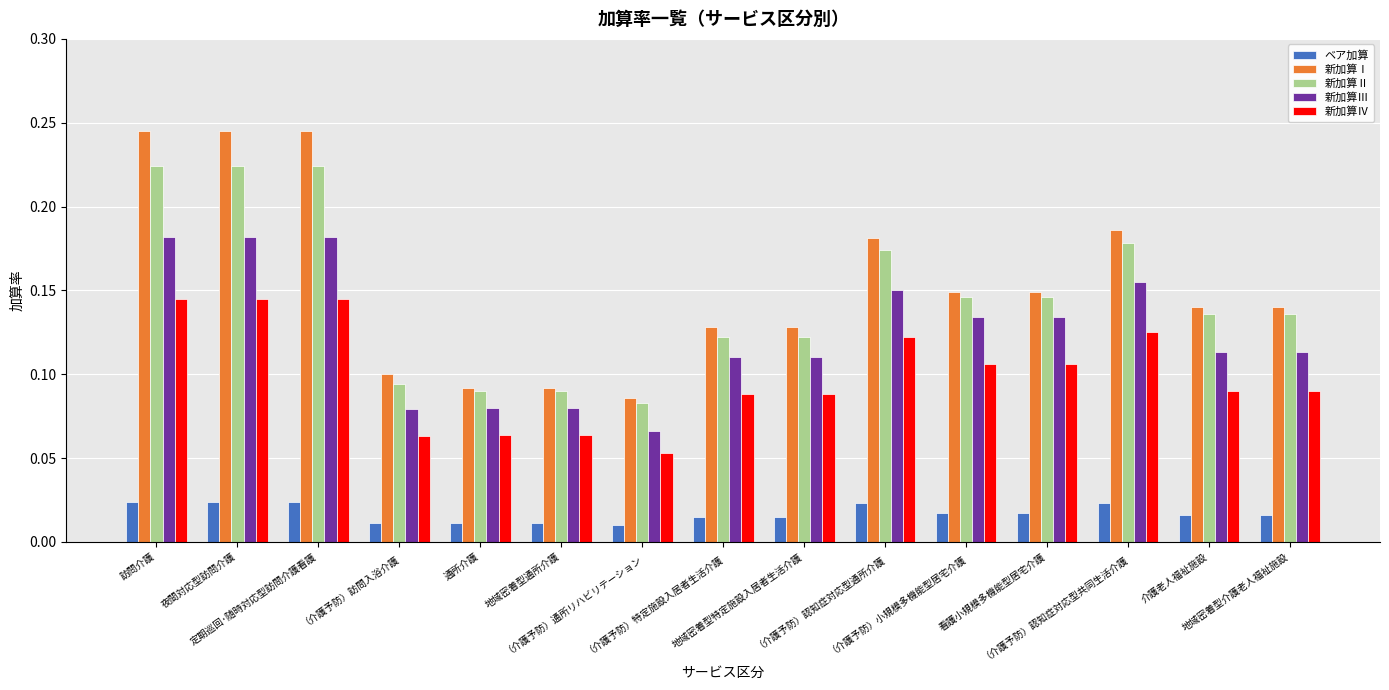

At 定期巡回･随時対応型訪問介護看護, list the series in order from largest to smallest.

新加算Ⅰ, 新加算Ⅱ, 新加算Ⅲ, 新加算Ⅳ, ベア加算